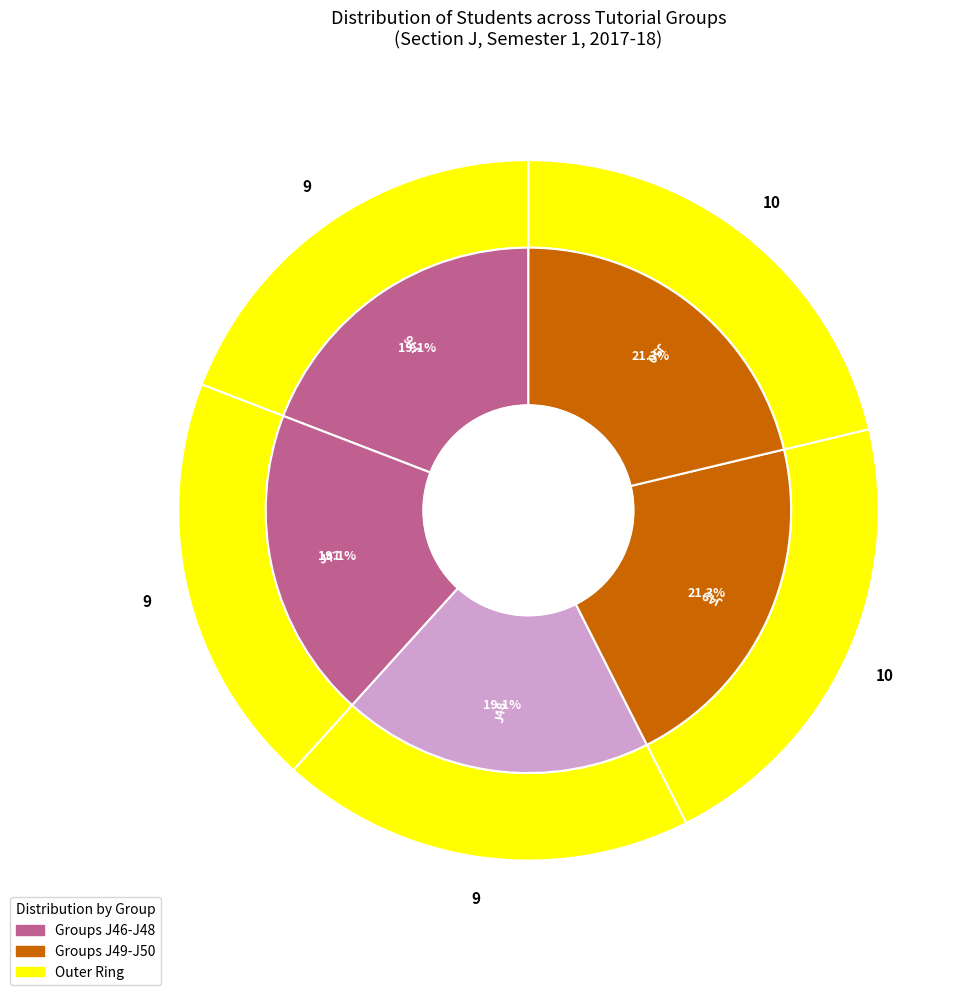

What portion of the pie excludes J49?

78.7%